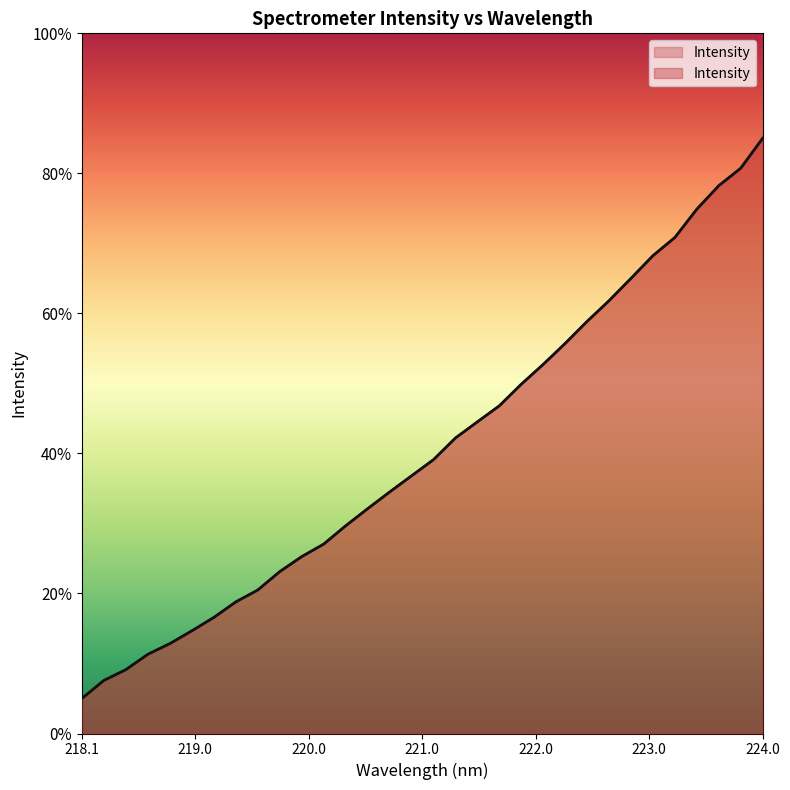

List the labels in order of value, smallest first.

218.0596, 218.2508, 218.442, 218.6332, 218.8244, 219.0156, 219.2067, 219.3979, 219.589, 219.7801, 219.9712, 220.1623, 220.3533, 220.5444, 220.7354, 220.9264, 221.1174, 221.3083, 221.4993, 221.6902, 221.8812, 222.0721, 222.263, 222.4538, 222.6447, 222.8355, 223.0264, 223.2172, 223.408, 223.5987, 223.7895, 223.9802